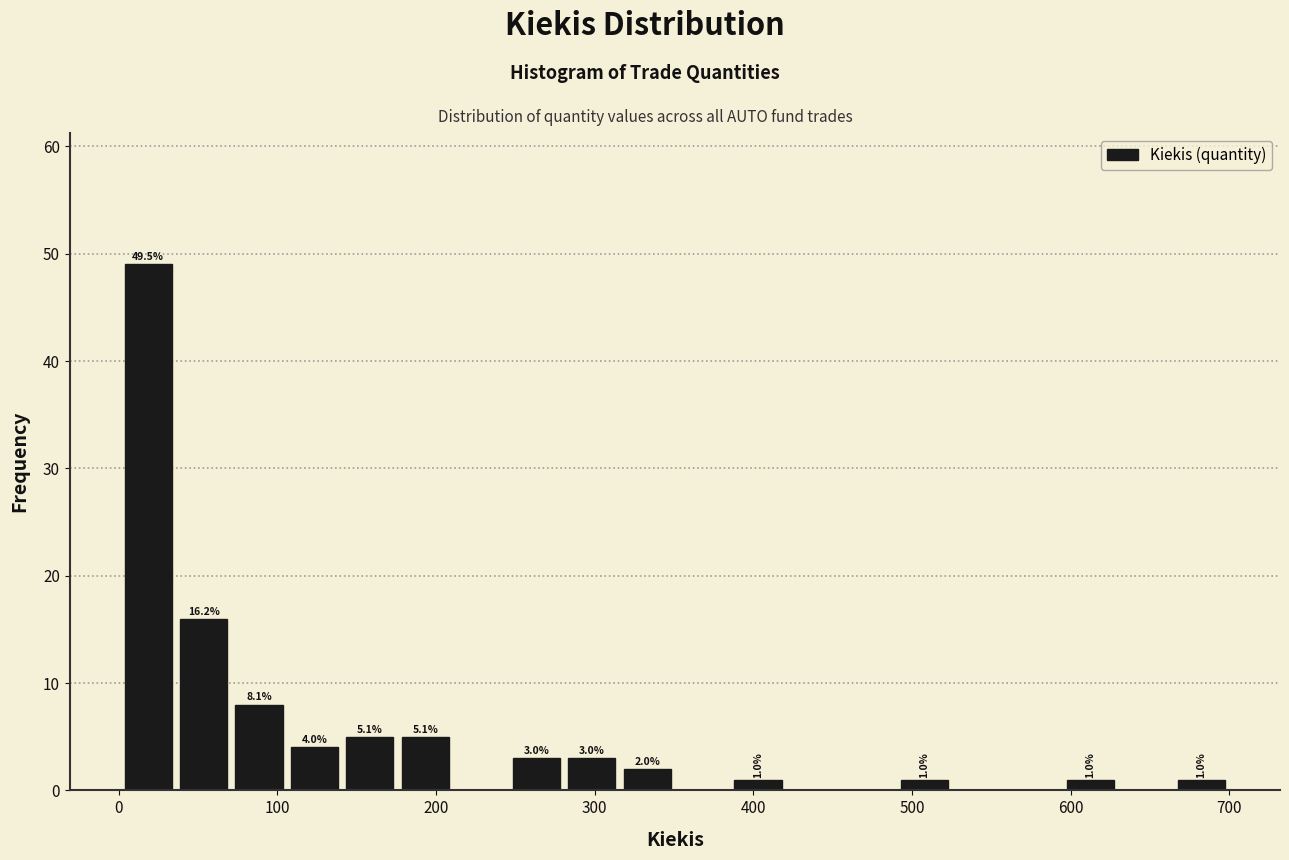

Around what value on the x-axis is the tallest bar? Give the approximate position of its centre, as read against the axis.

20